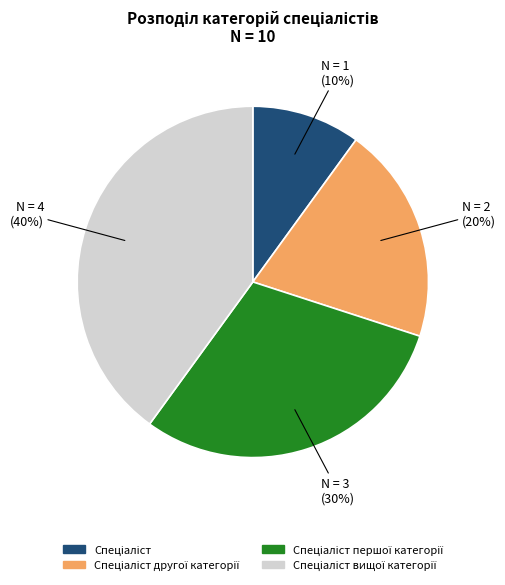

Count the number of slices in the pie.

4